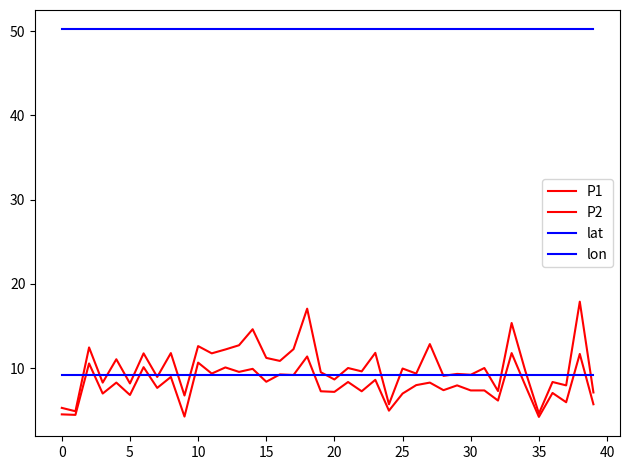

Does the chart have visible grid lines?

No